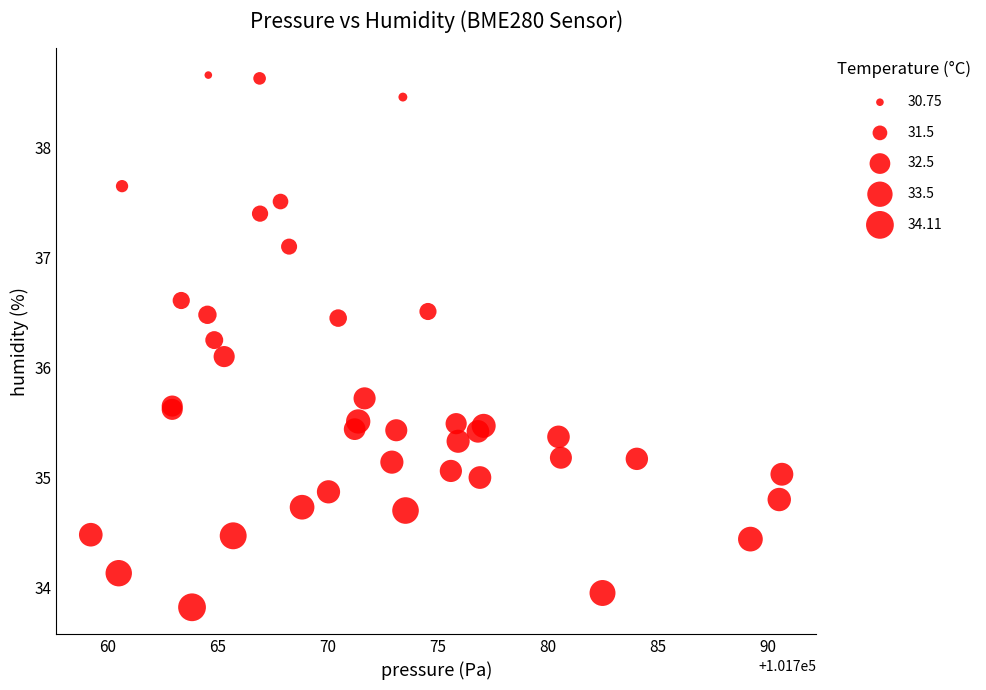

What Y value in the scatter plot is closest to 36?

36.1